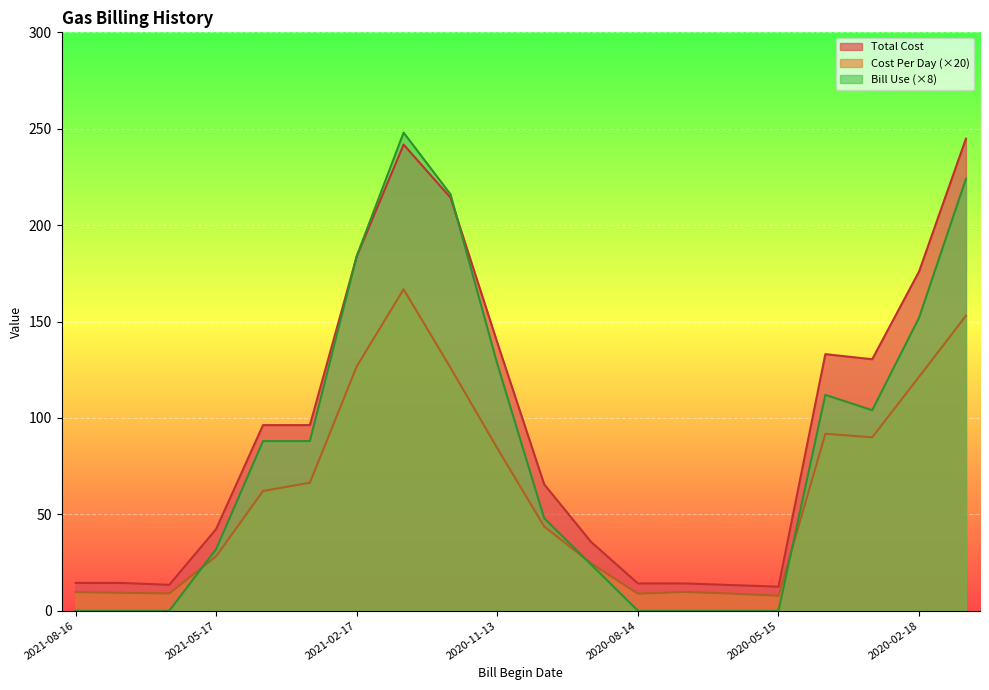

What is the total value across all series at 2020-09-15?

84.4